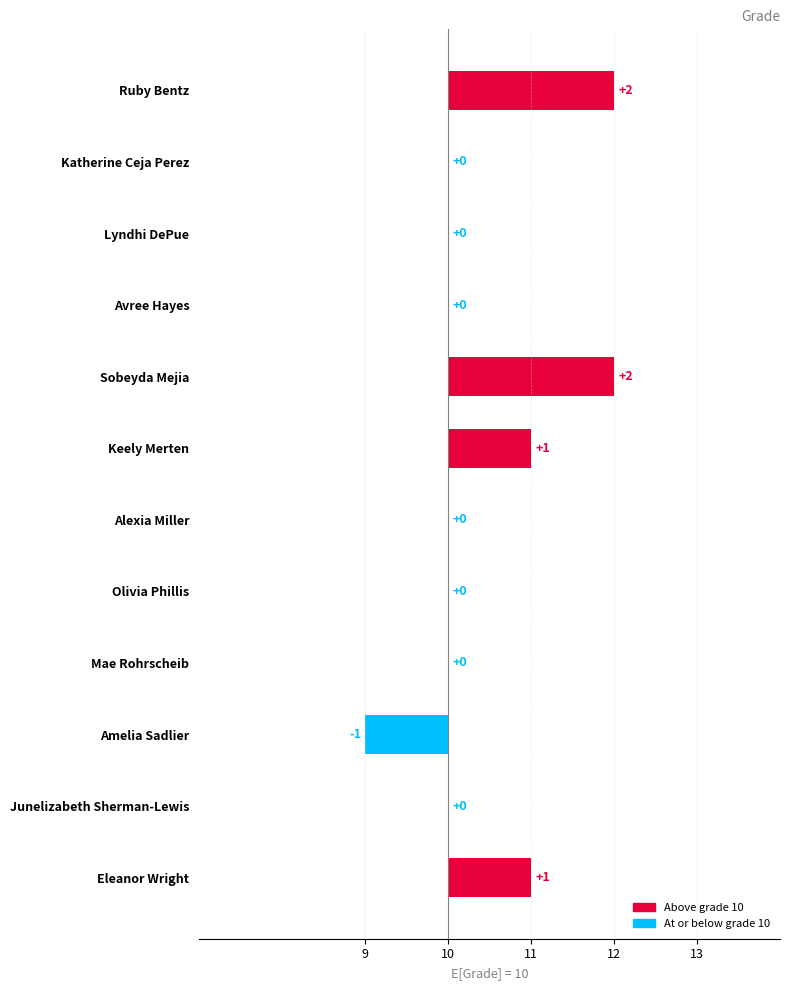

How many data points are above 0?

4